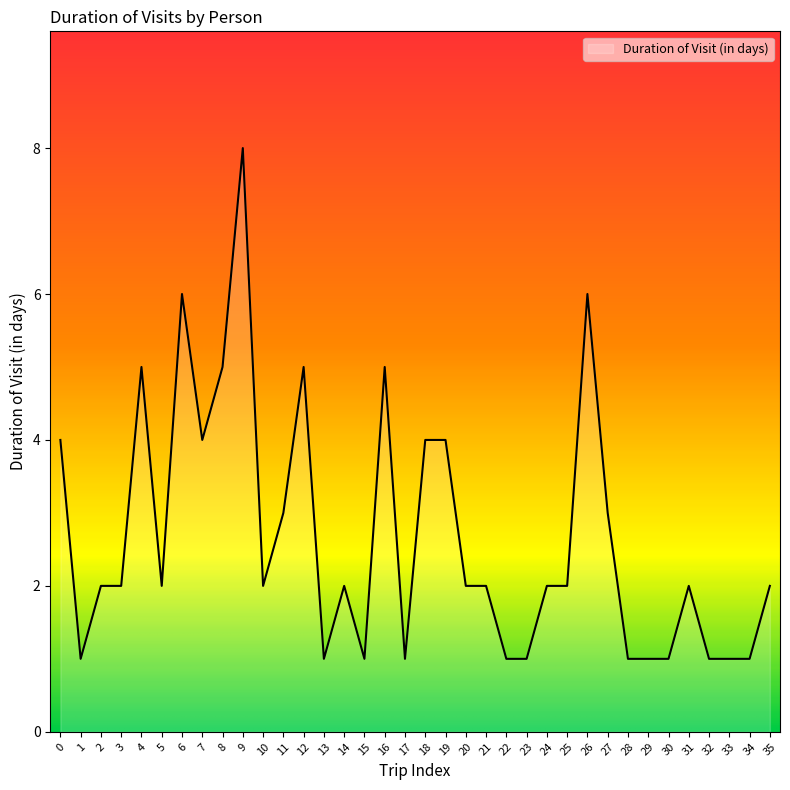

Which has a higher value, 12 or 20?

12